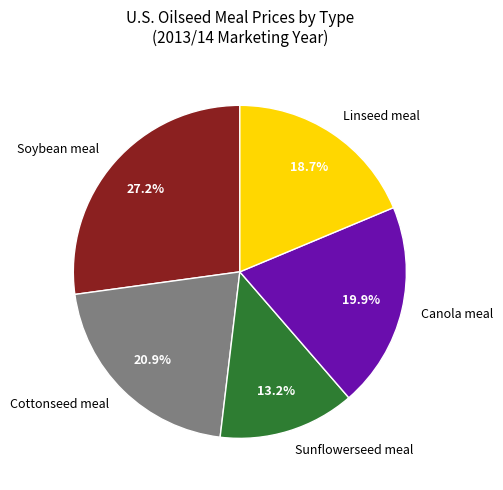

Does any single category account for the majority?

No